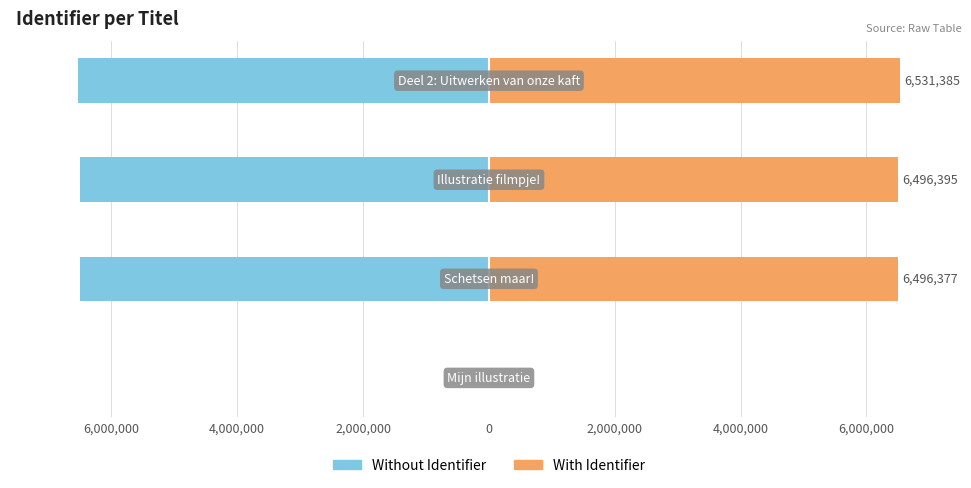

Reading right to left, transcribe all the data shown in this chart.

Identifier (left mirror): -6531385	-6496395	-6496377	0
Identifier: 6531385	6496395	6496377	0